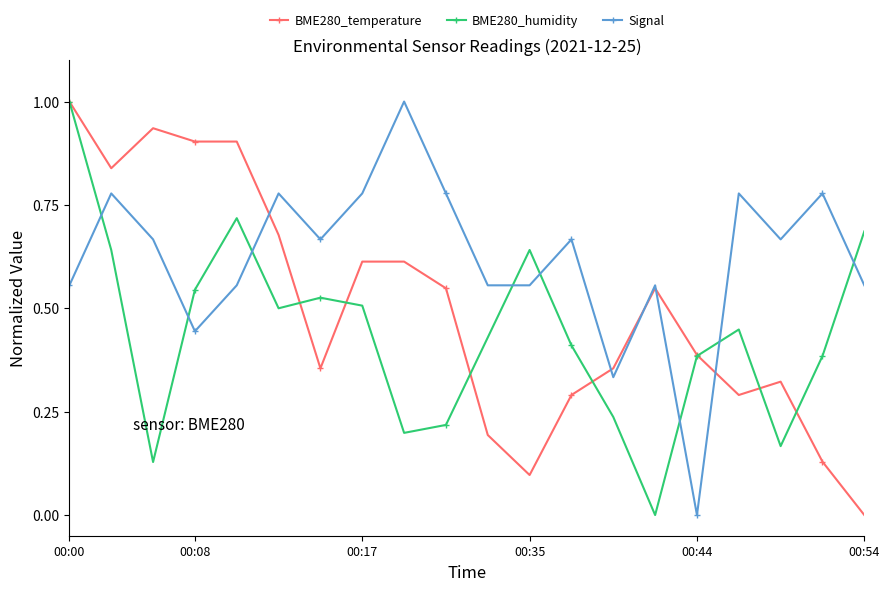

Which series has the largest total across all categories?

Signal